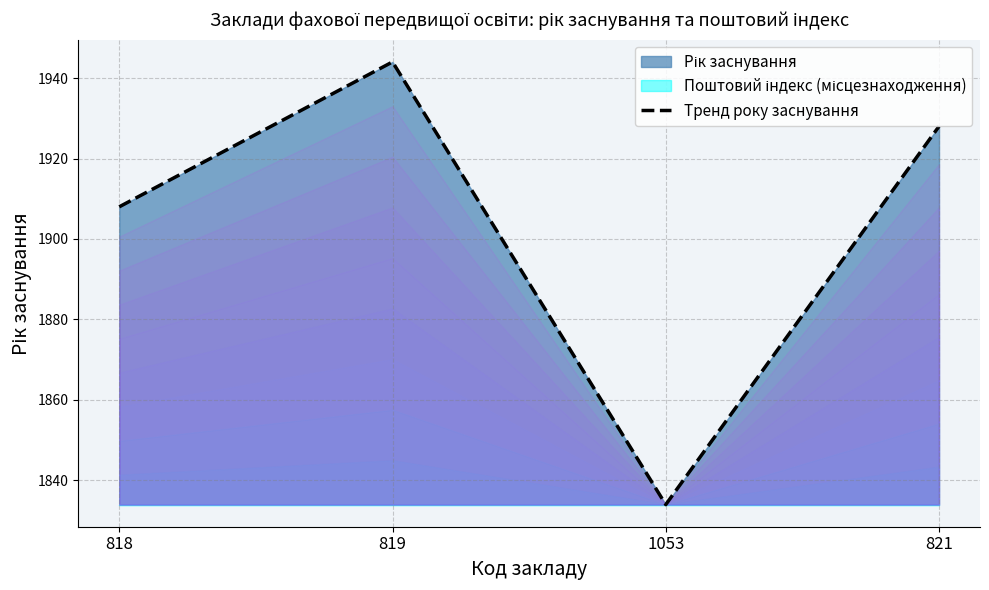

What is the greatest value displayed?

1944